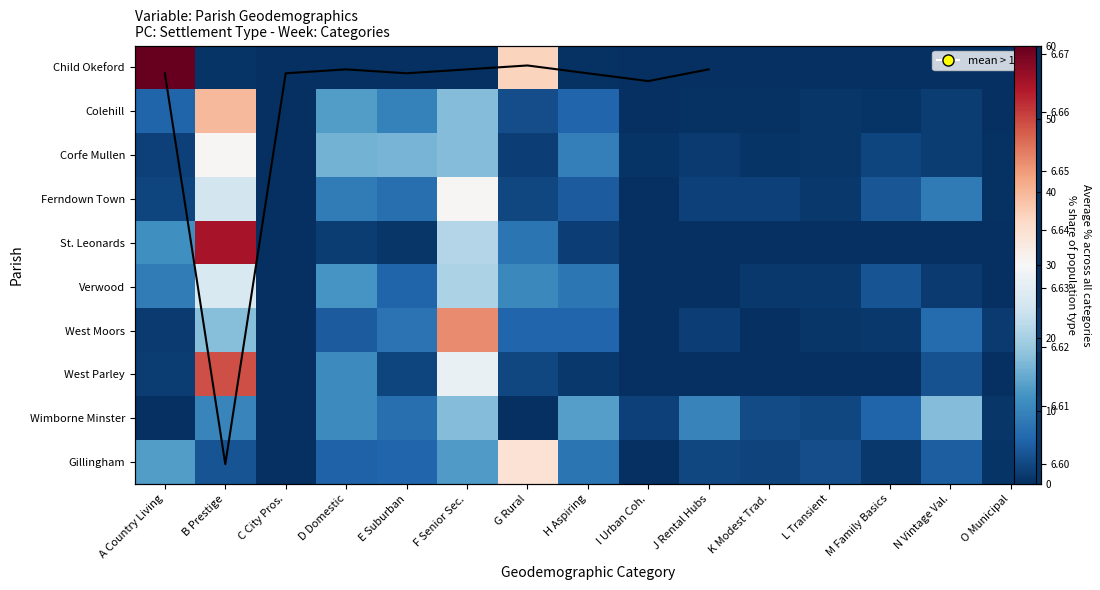

Is it true that St. Leonards equals 12.9 at B Prestige?

False